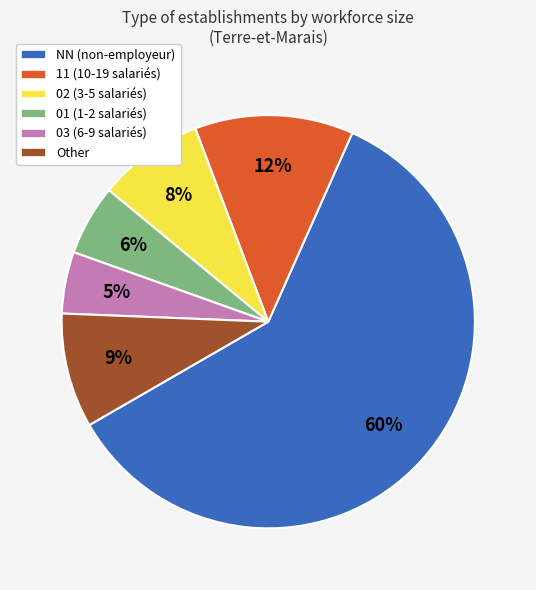

To the nearest percent, what is the average slice percentage?

17%